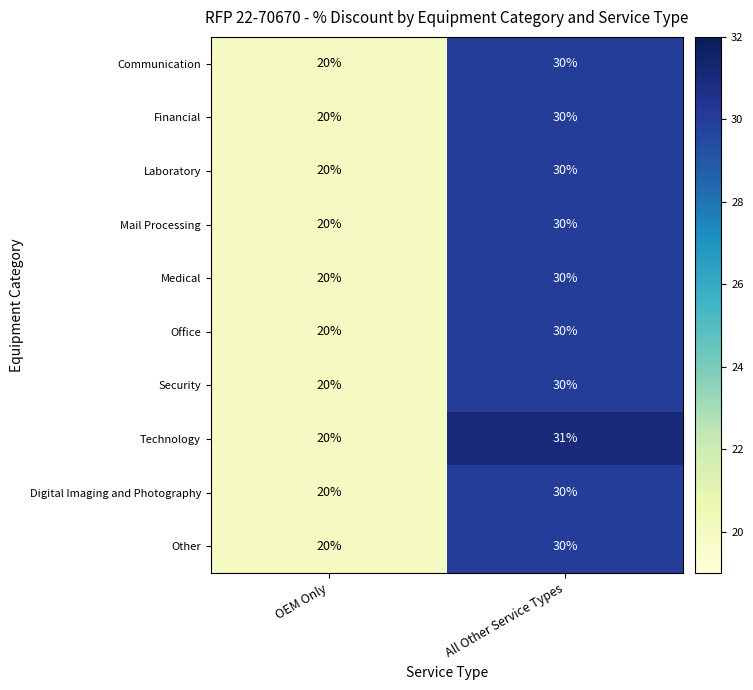

Reading left to right, what are all the values shown in this chart?

Communication: OEM Only=20	All Other Service Types=30
Financial: OEM Only=20	All Other Service Types=30
Laboratory: OEM Only=20	All Other Service Types=30
Mail Processing: OEM Only=20	All Other Service Types=30
Medical: OEM Only=20	All Other Service Types=30
Office: OEM Only=20	All Other Service Types=30
Security: OEM Only=20	All Other Service Types=30
Technology: OEM Only=20	All Other Service Types=31
Digital Imaging and Photography: OEM Only=20	All Other Service Types=30
Other: OEM Only=20	All Other Service Types=30